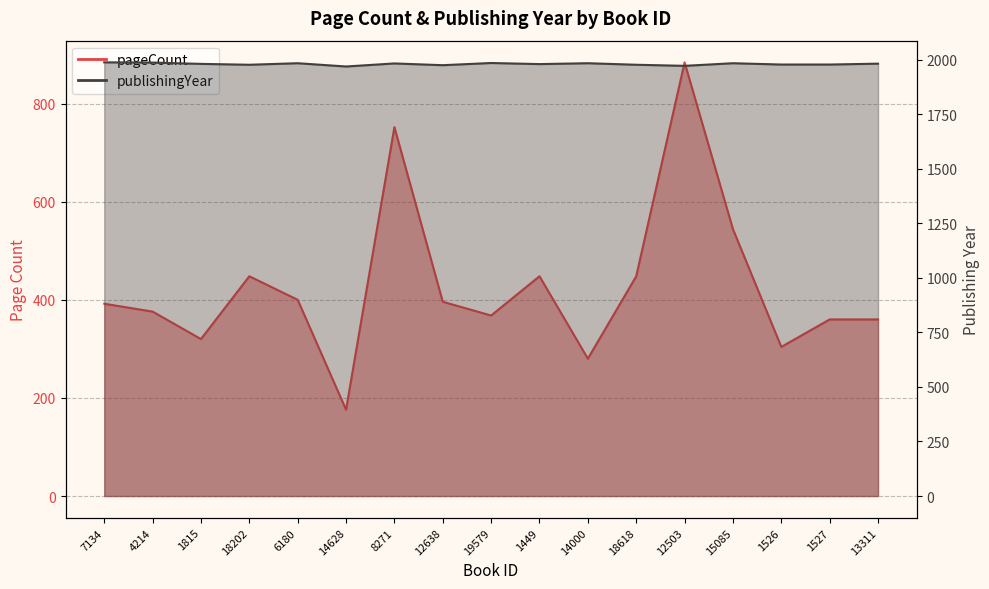

Which category has the lowest value across all series?

14628